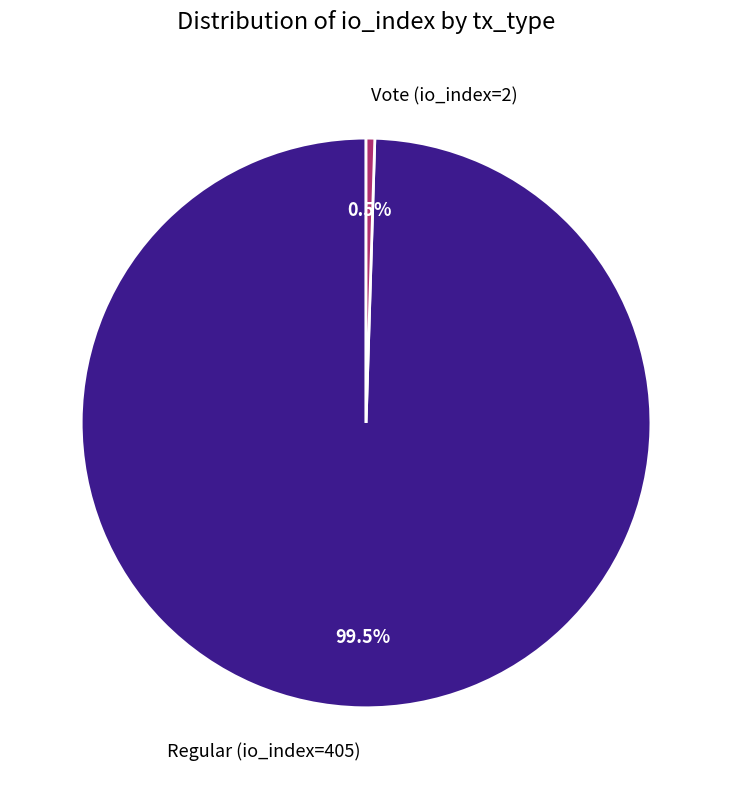

Which slice is the largest?

Regular (io_index=405)